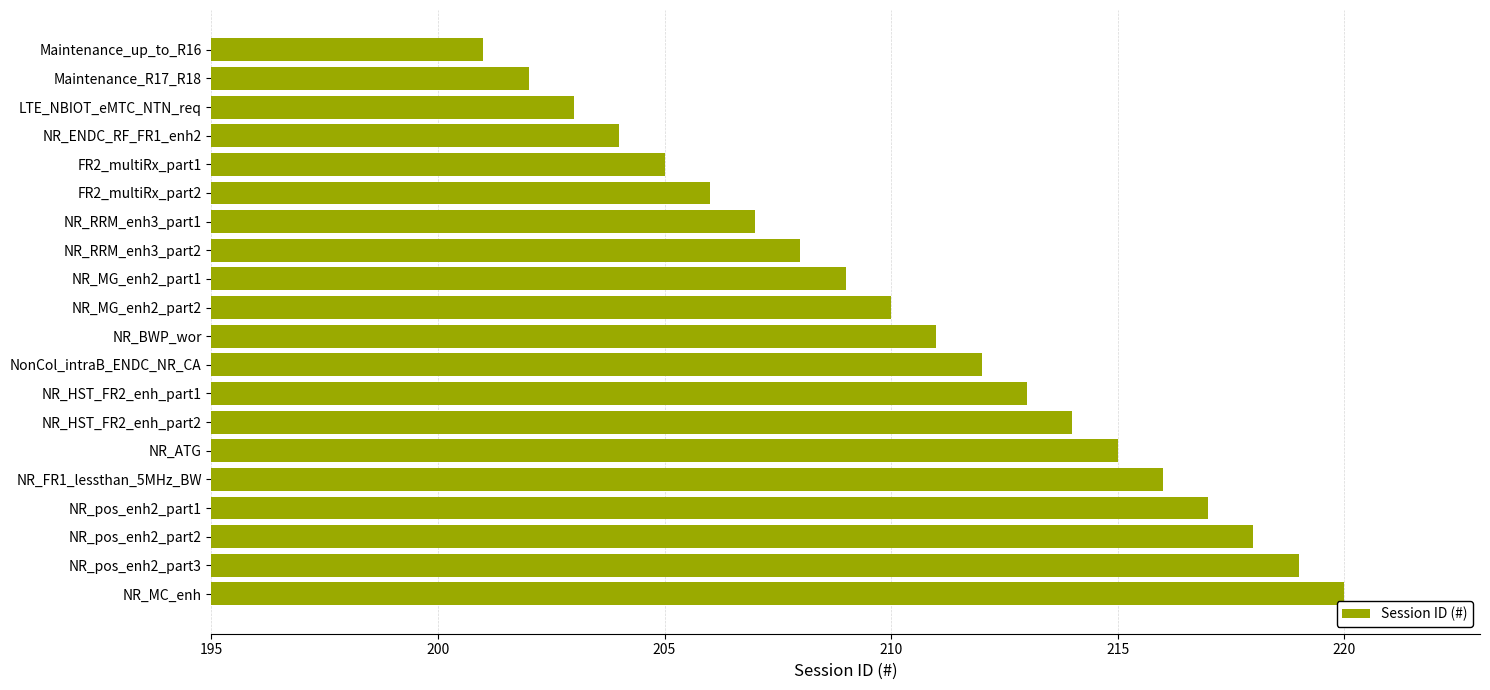

The value at NonCol_intraB_ENDC_NR_CA is 212. True or false?

True